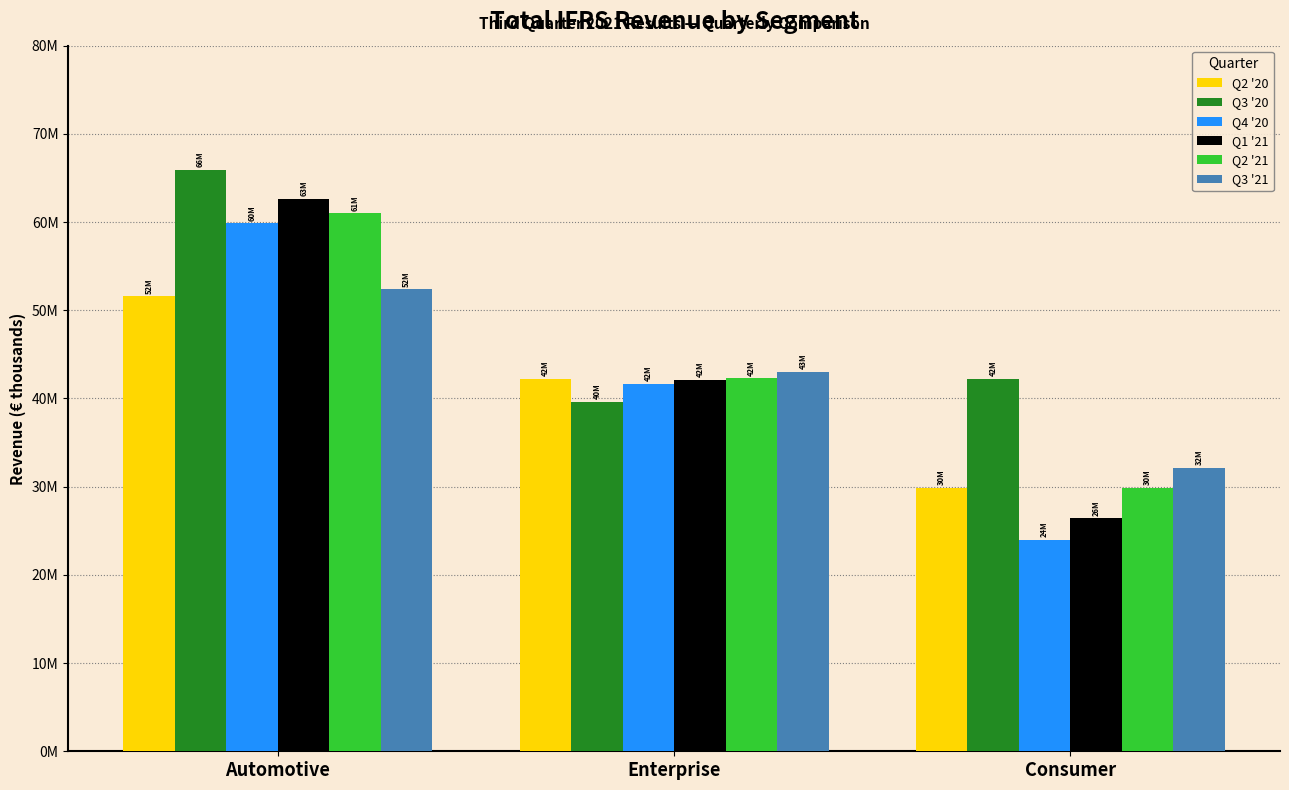

What are all the series names shown in the legend?

Q2 '20, Q3 '20, Q4 '20, Q1 '21, Q2 '21, Q3 '21